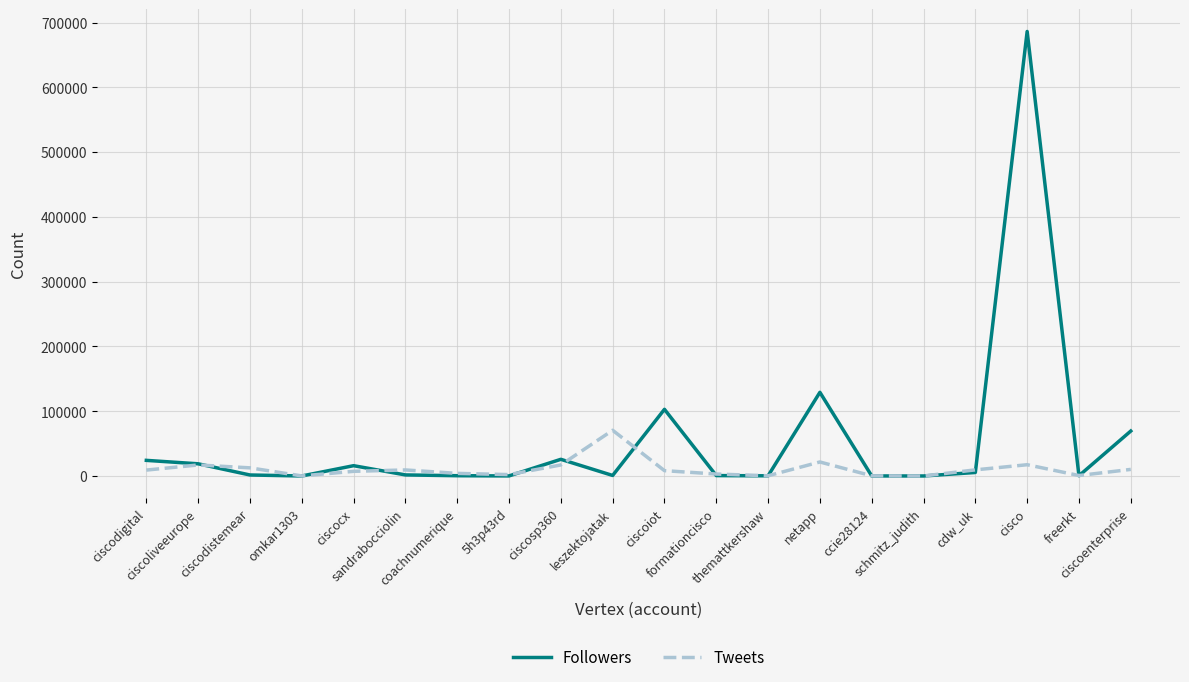

What is the maximum value for Followers?

686215